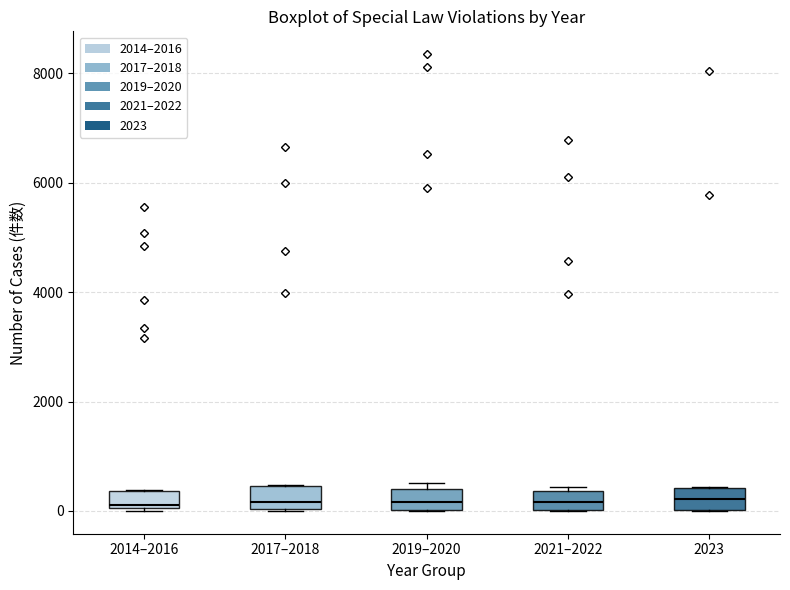

Reading left to right, read every box against the y-axis: the position of its median line, the range the box covers, and the ends of its whiskers. The values are not printed on the chart, so give them approximately, as read against the axis.

2014–2016: median 200, box 0 to 400, whiskers 0 to 400
2017–2018: median 200, box 0 to 400, whiskers 0 to 400
2019–2020: median 200, box 0 to 400, whiskers 0 to 600
2021–2022: median 200, box 0 to 400, whiskers 0 to 400 (just above the box's upper edge)
2023: median 200, box 0 to 400, whiskers 0 to 400